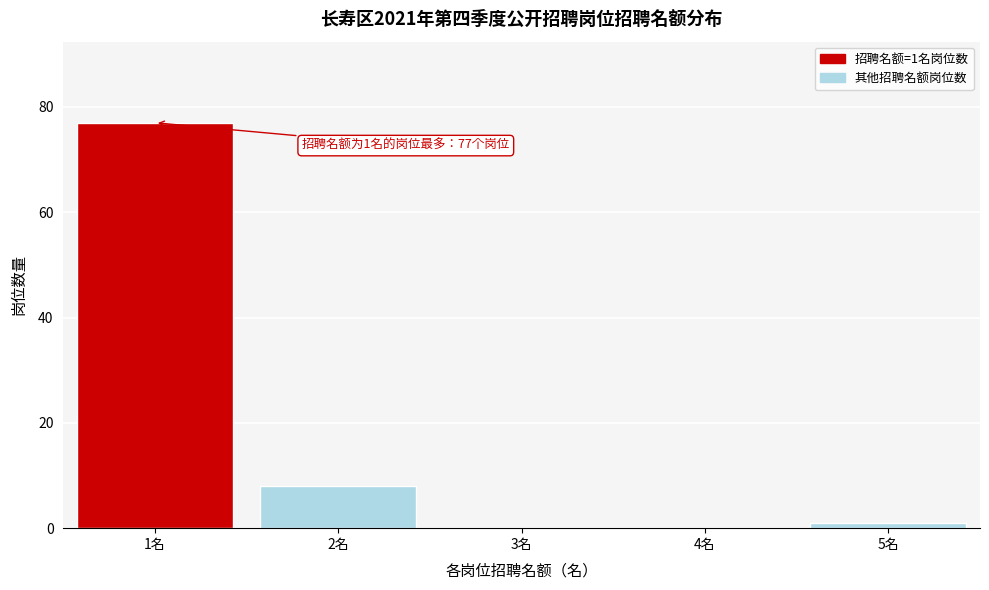

Reading left to right, what are all the values shown in this chart?

1名=77	2名=8	3名=0	4名=0	5名=1